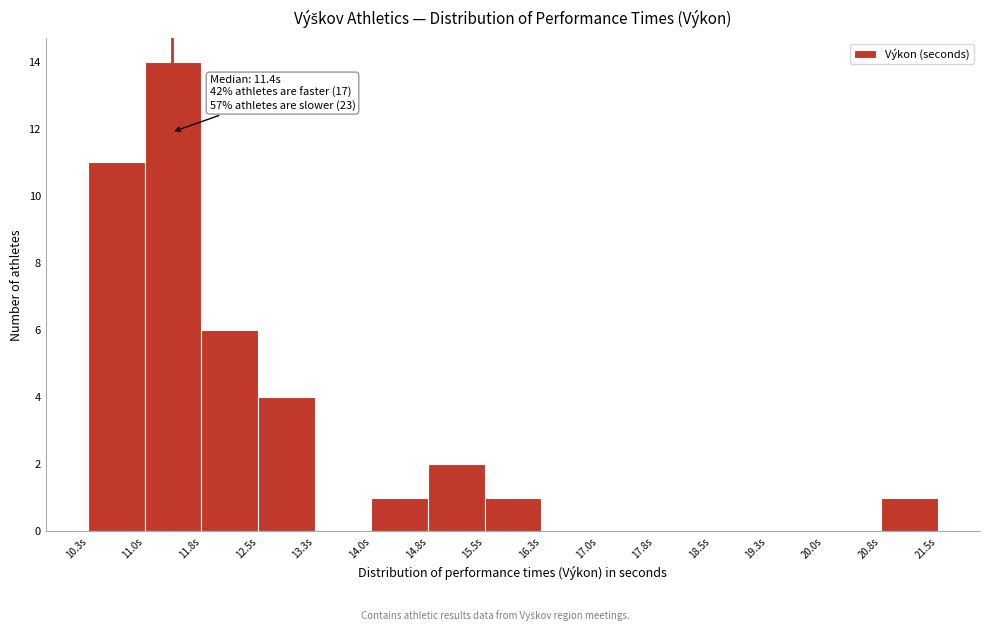

Over which range of the x-axis is the bar tallest?

11.0 to 11.8